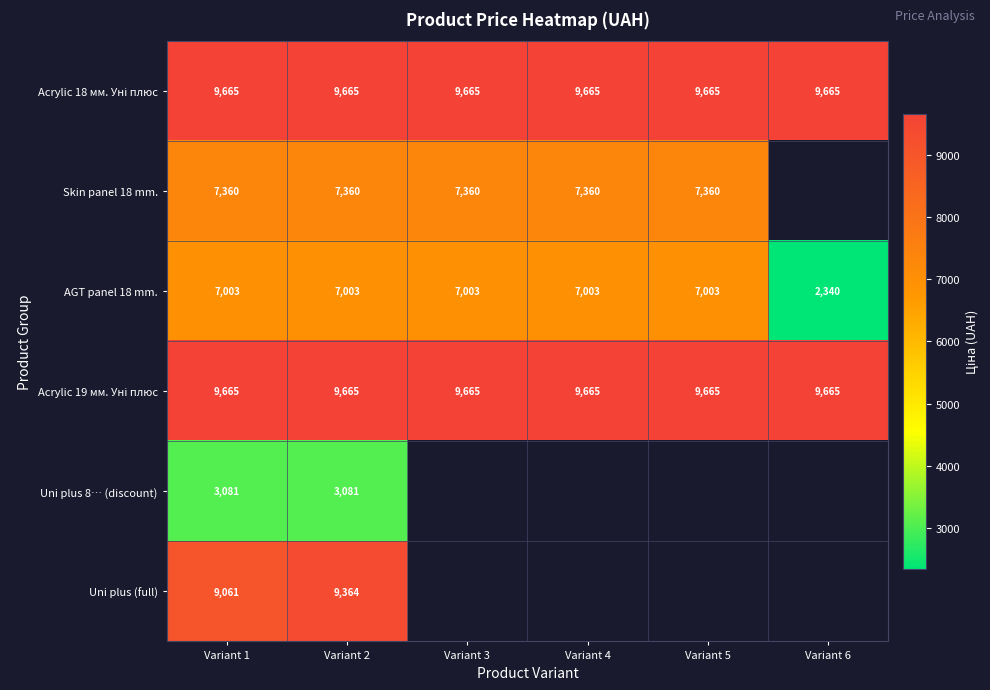

Is the value of Uni plus 8… (discount) at Variant 2 greater than the value of Uni plus (full) at Variant 2?

No